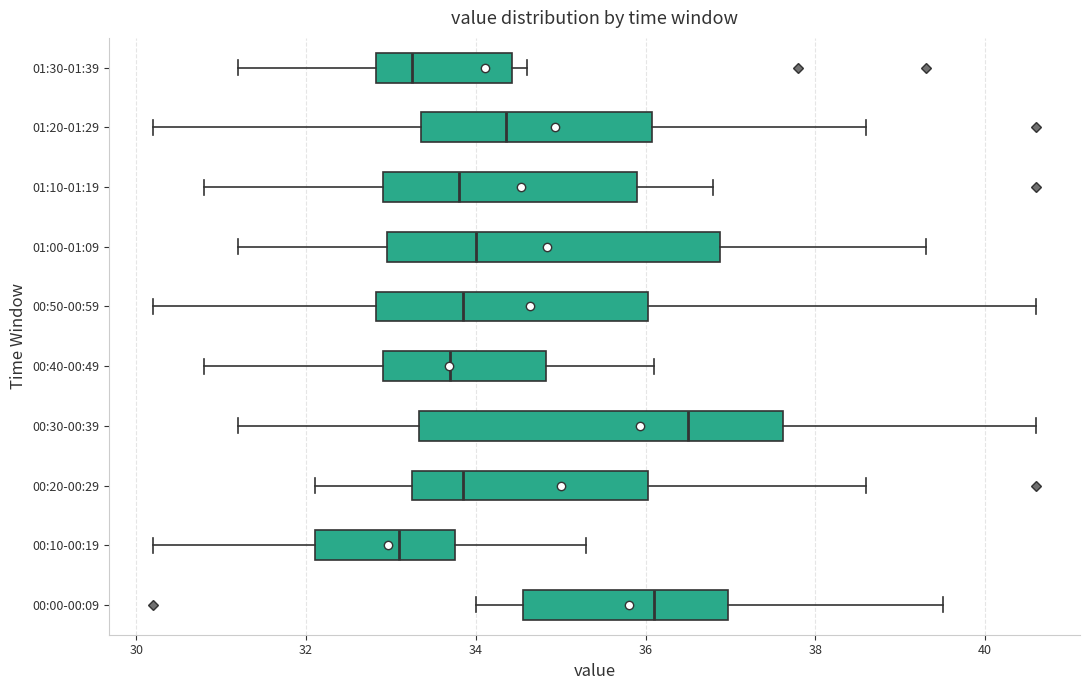

Which box is the widest, from its left edge to its right edge?

00:30-00:39